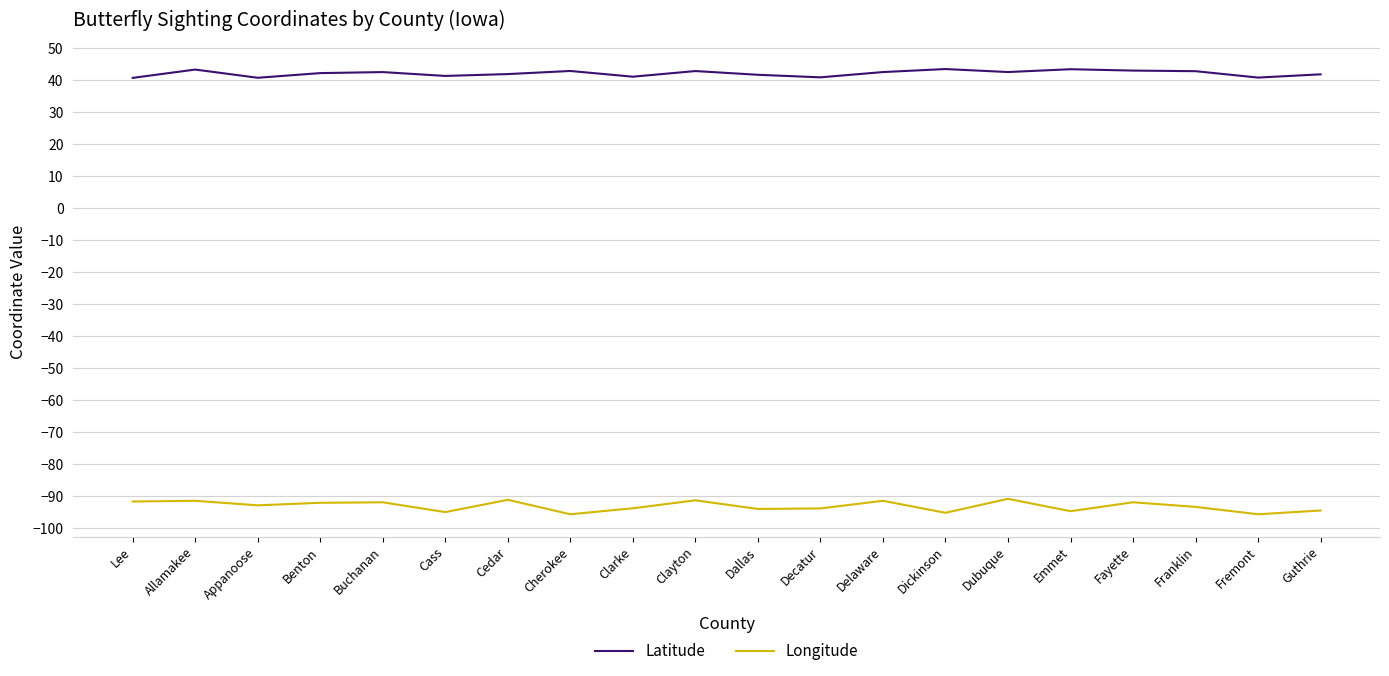

Rank the series by their average value, from lowest to highest.

Longitude, Latitude